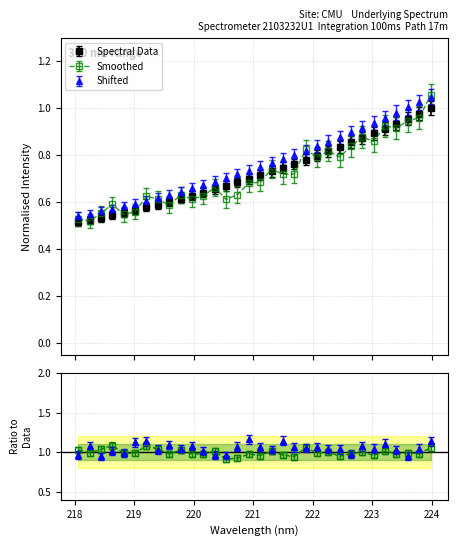

Does the chart display data point markers on the line(s)?

Yes